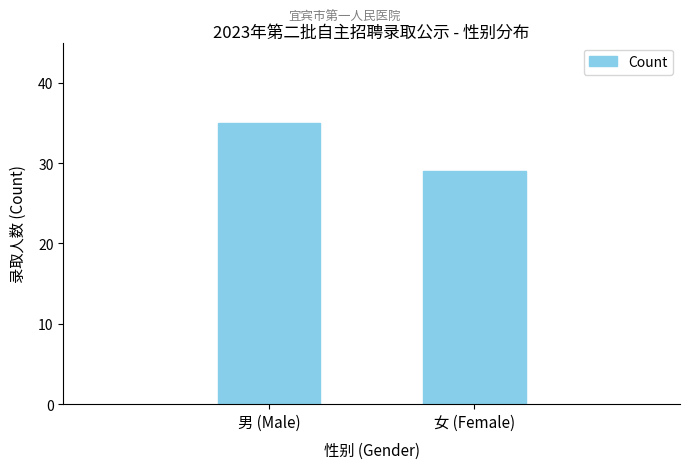

The chart shows a value of 60 at 男 (Male). True or false?

False